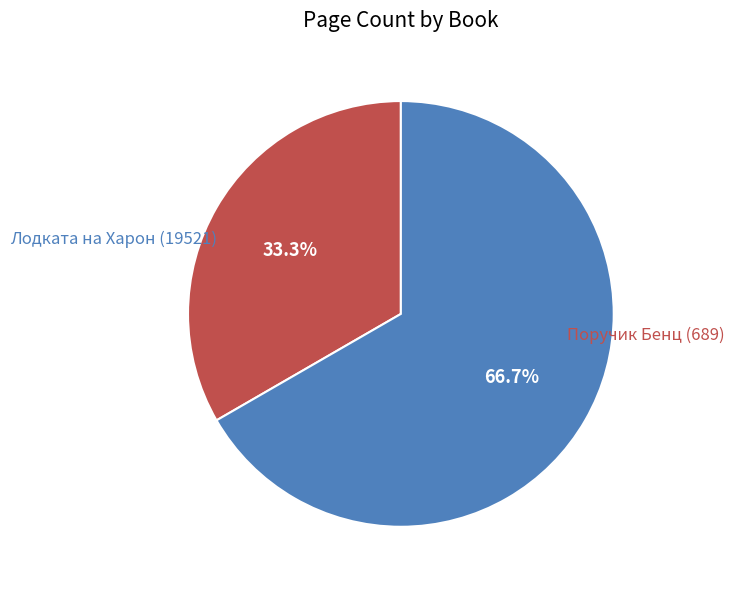

To the nearest percent, what percentage of the pie is Лодката на Харон (19521)?

33%